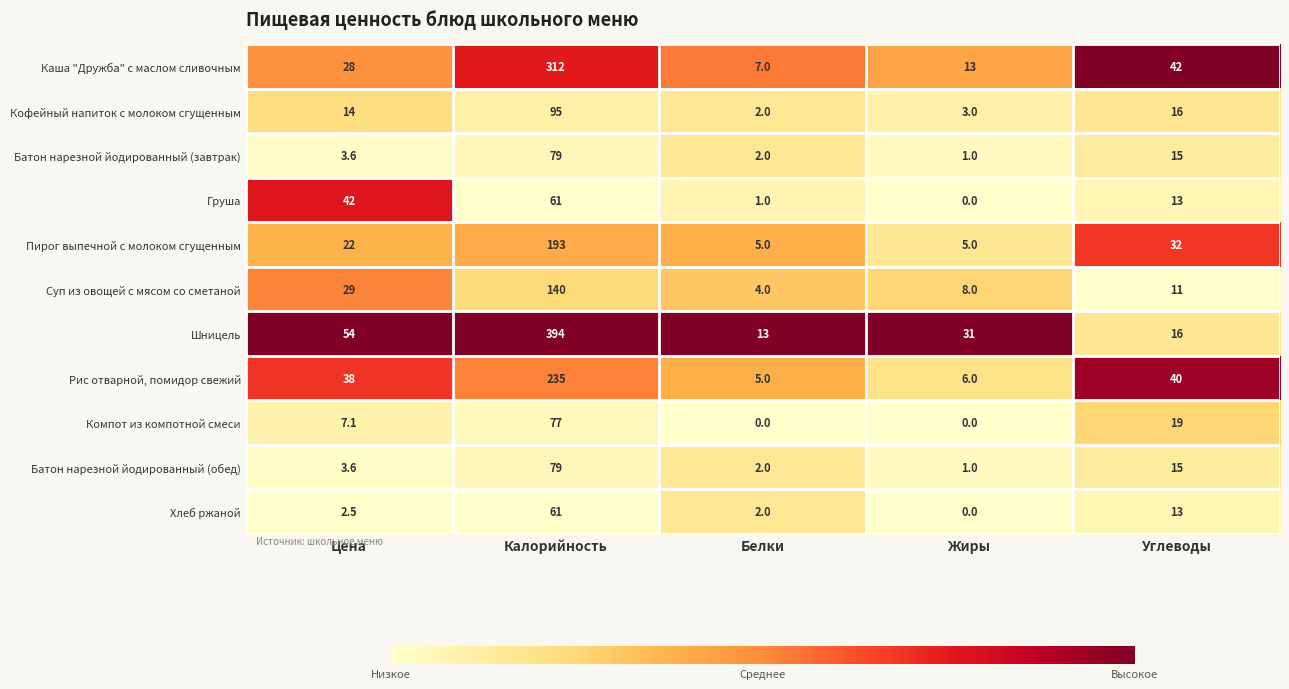

What is the maximum value shown in the chart?

394.0